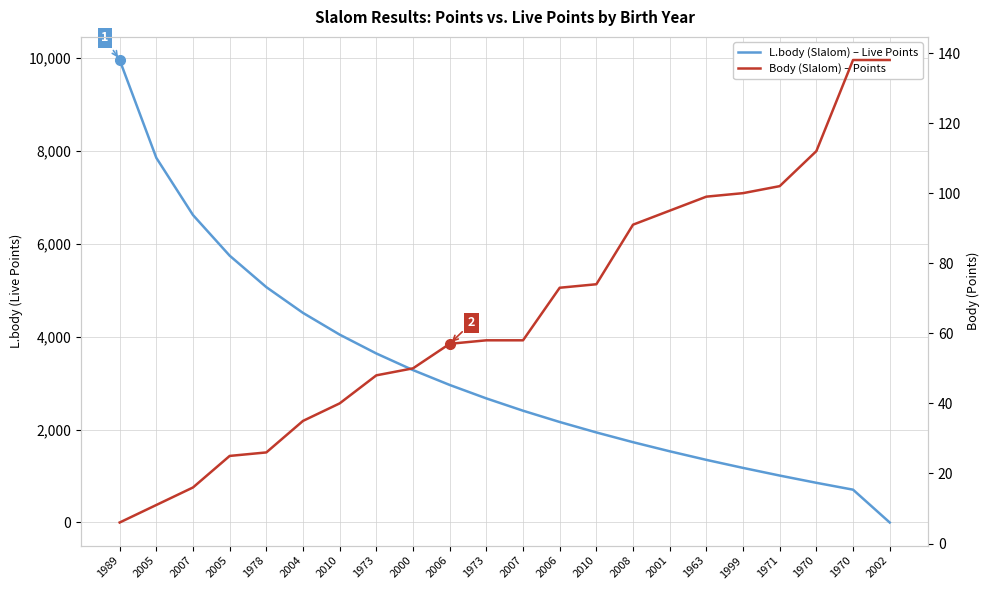

Which category has the highest value in the Body (Slalom) – Points series?

1970